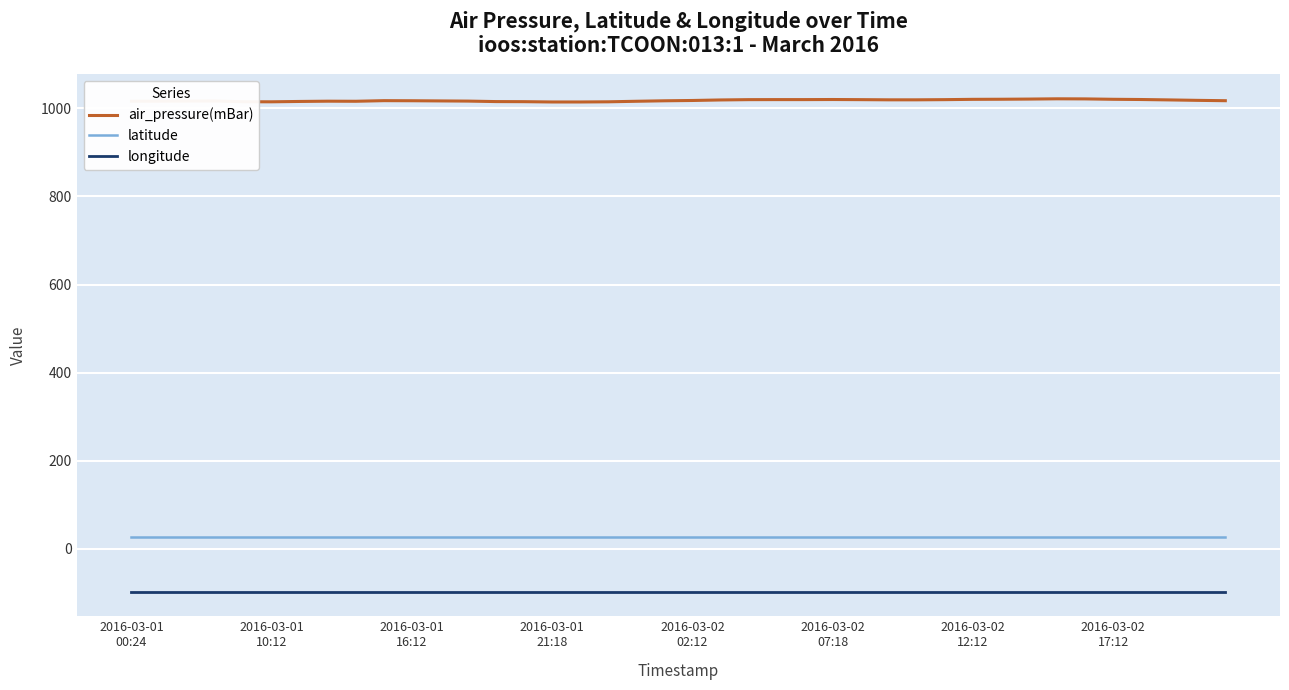

Which series has the widest spread of values?

air_pressure(mBar)